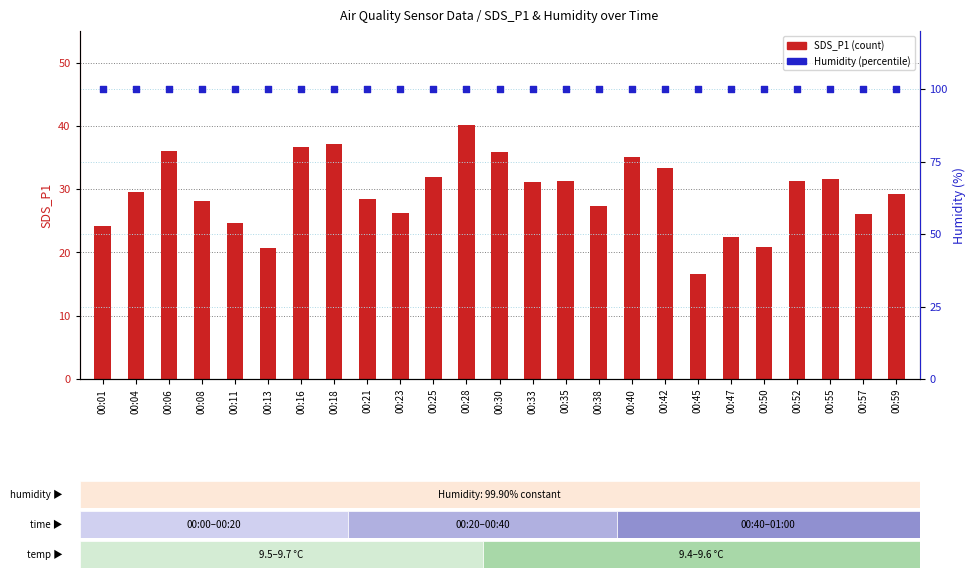

What are all the series names shown in the legend?

SDS_P1 (count), Humidity (%)